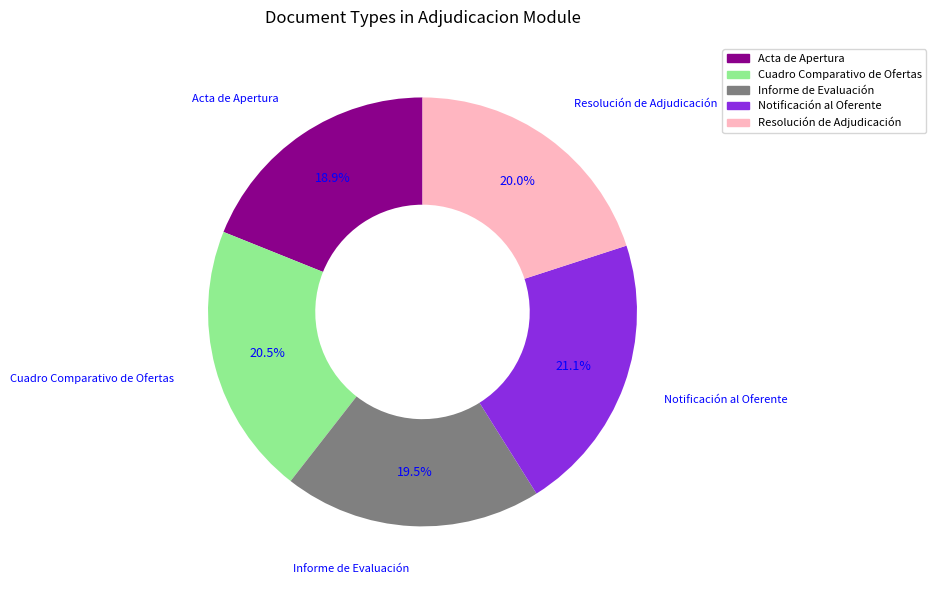

Rank the categories by value from lowest to highest.

Acta de Apertura, Informe de Evaluación, Resolución de Adjudicación, Cuadro Comparativo de Ofertas, Notificación al Oferente